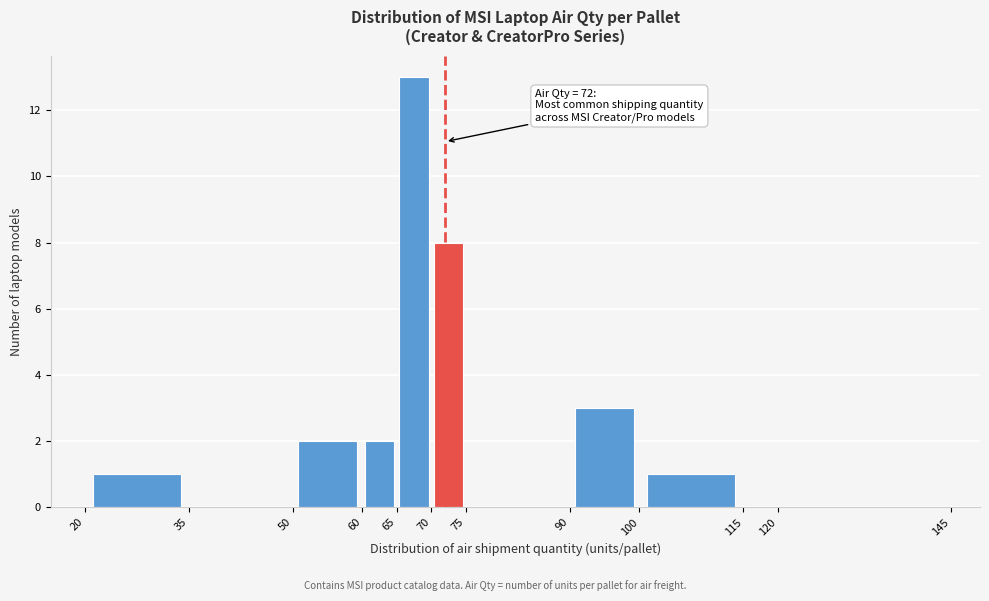

Which range on the x-axis has the tallest bar?

65 to 70